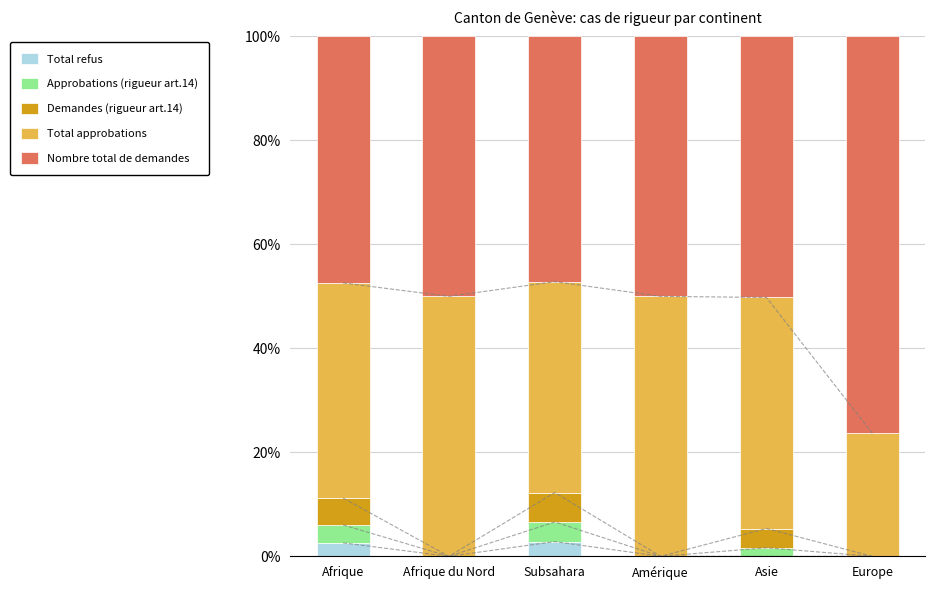

What is the difference between the Total approbations values at Afrique du Nord and Afrique?

8.6